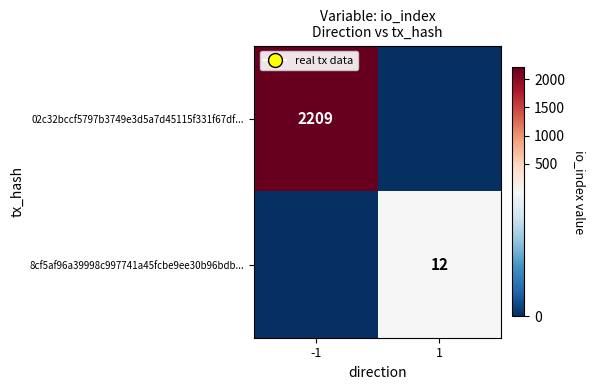

The value of 02c32bccf5797b3749e3d5a7d45115f331f67df... at -1 is 2209. True or false?

True